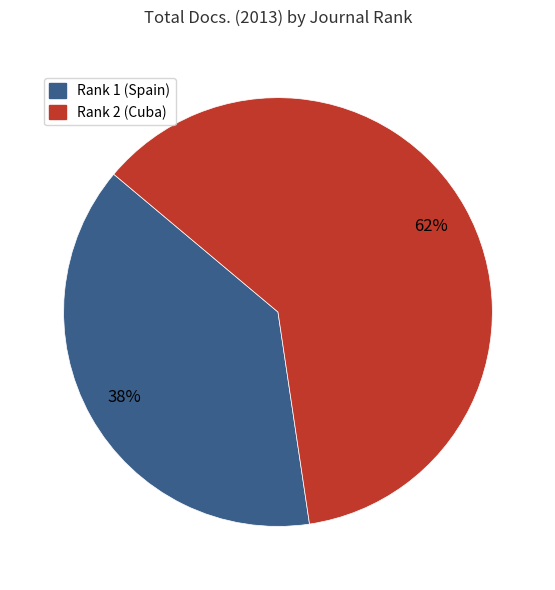

Is it true that Rank 2 (Cuba) is 71% of the pie?

False